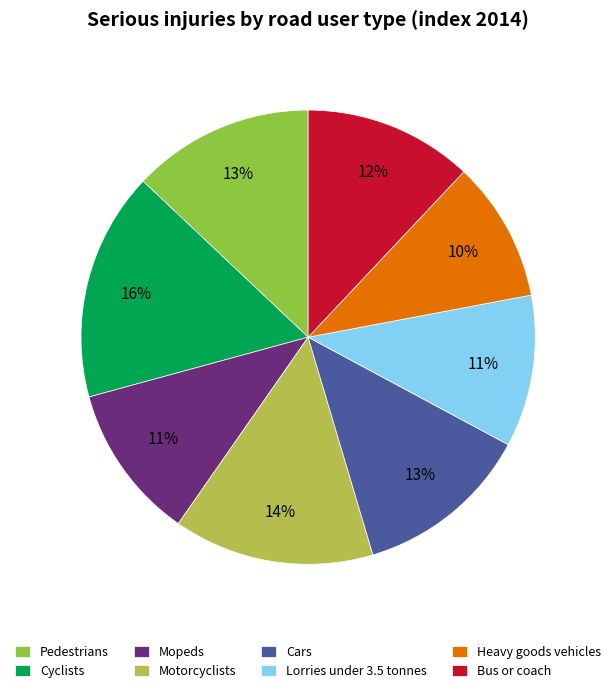

The Cyclists slice represents 27% of the pie. True or false?

False